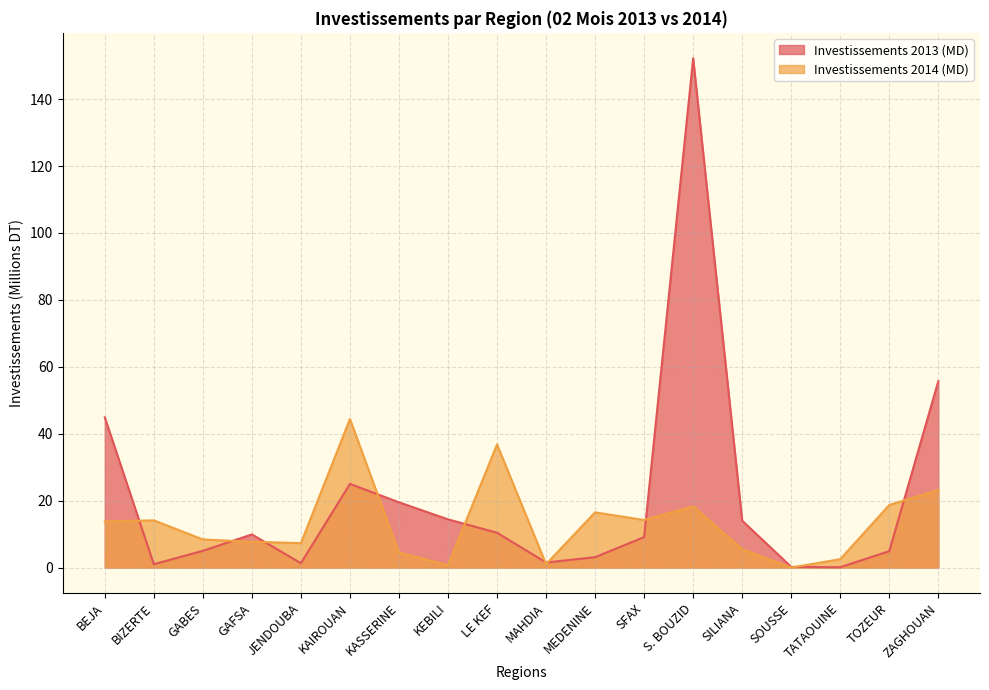

Reading right to left, extract all data points from this chart.

Investissements 2013 (MD): 55.7	4.9	0.1	0.2	14.0	152.2	9.1	3.1	1.5	10.4	14.4	19.5	25.0	1.3	9.9	5.0	1.0	44.9
Investissements 2014 (MD): 23.2	18.7	2.5	0.0	5.5	18.3	14.2	16.5	1.0	36.8	0.7	4.5	44.4	7.3	7.7	8.4	14.1	13.8